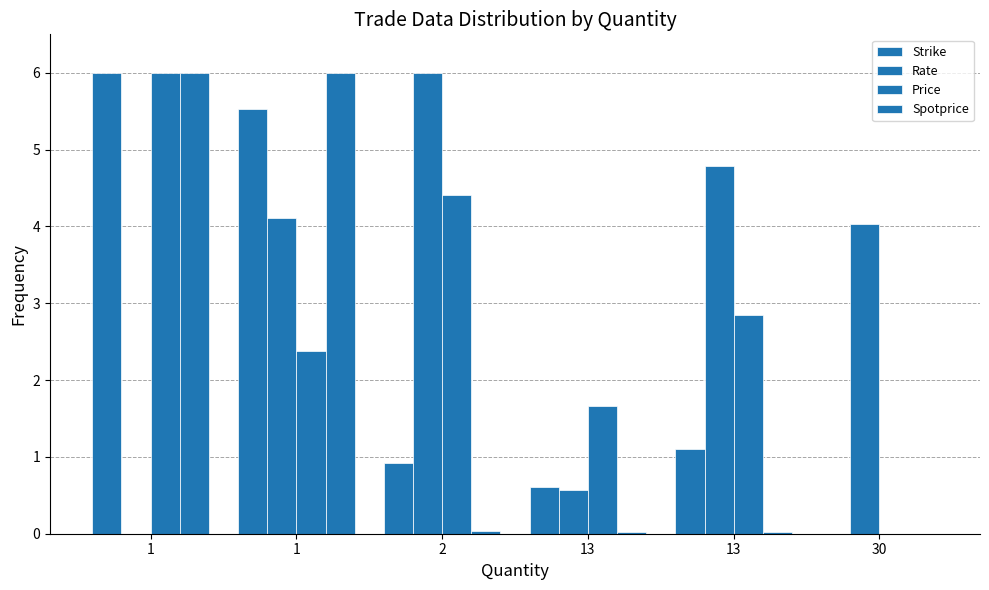

Count the number of categories in the chart.

6